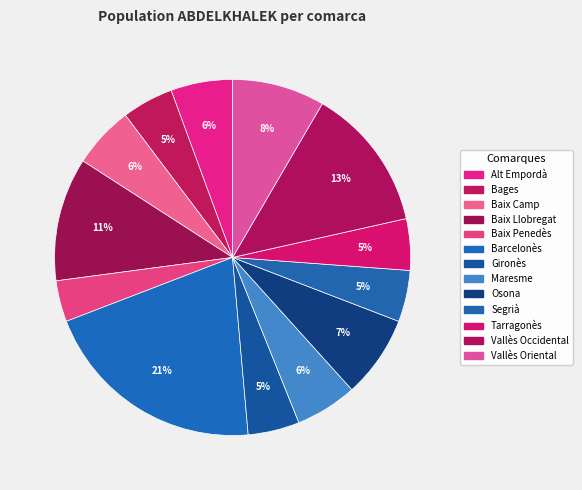

How many slices are in this pie chart?

13